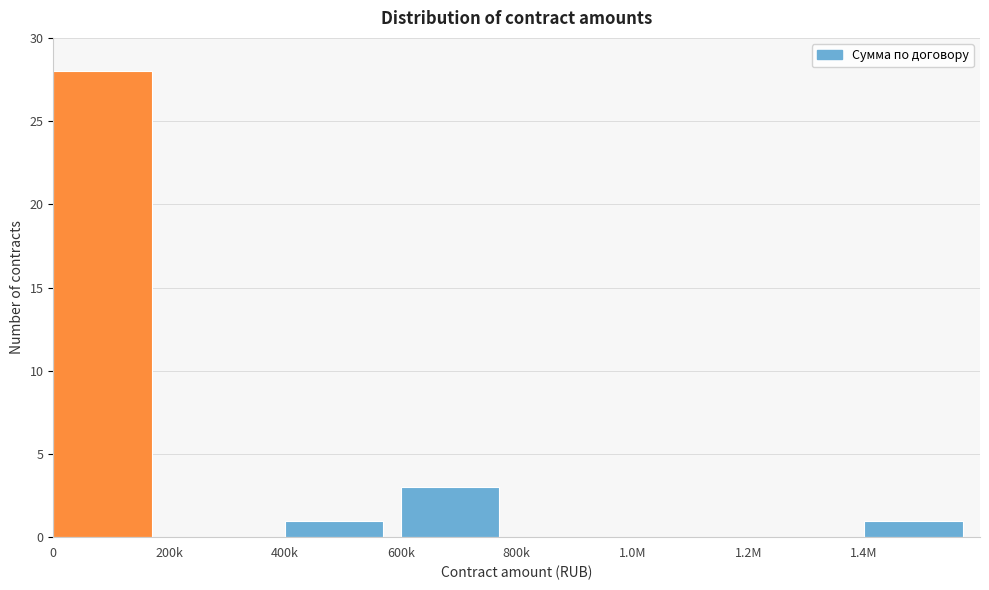

Reading right to left, list all the values displayed in this chart.

1.4M=1	1.2M=0	1.0M=0	800k=0	600k=3	400k=1	200k=0	0=28